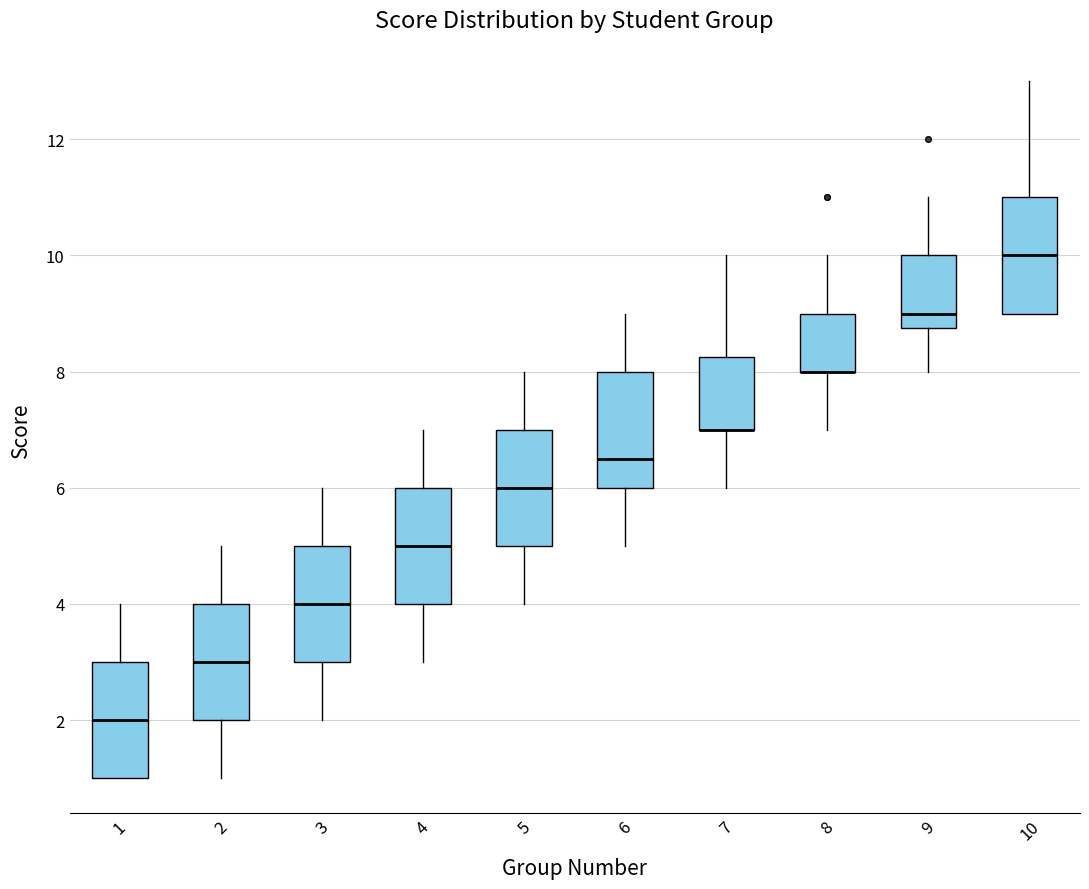

Reading left to right, transcribe this box plot: for each box, give where its median line is, the range the box spans, and where its two whiskers end, as read against the y-axis. The values are not printed on the chart, so give them approximately, as read against the axis.

1: median 2.0, box 1.0 to 3.0, whiskers 1.0 to 4.0
2: median 3.0, box 2.0 to 4.0, whiskers 1.0 to 5.0
3: median 4.0, box 3.0 to 5.0, whiskers 2.0 to 6.0
4: median 5.0, box 4.0 to 6.0, whiskers 3.0 to 7.0
5: median 6.0, box 5.0 to 7.0, whiskers 4.0 to 8.0
6: median 6.6, box 6.0 to 8.0, whiskers 5.0 to 9.0
7: median 7.0 (drawn on the box's lower edge), box 7.0 to 8.2, whiskers 6.0 to 10.0
8: median 8.0 (drawn on the box's lower edge), box 8.0 to 9.0, whiskers 7.0 to 10.0
9: median 9.0, box 8.8 to 10.0, whiskers 8.0 to 11.0
10: median 10.0, box 9.0 to 11.0, whiskers 9.0 to 13.0